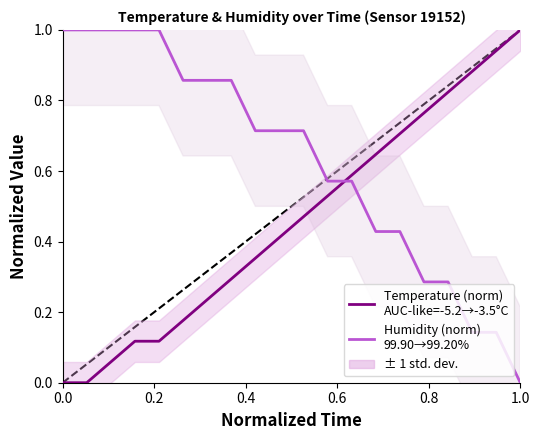

The Humidity (norm)
99.90→99.20% series shows 0.5 at 1.0. True or false?

False